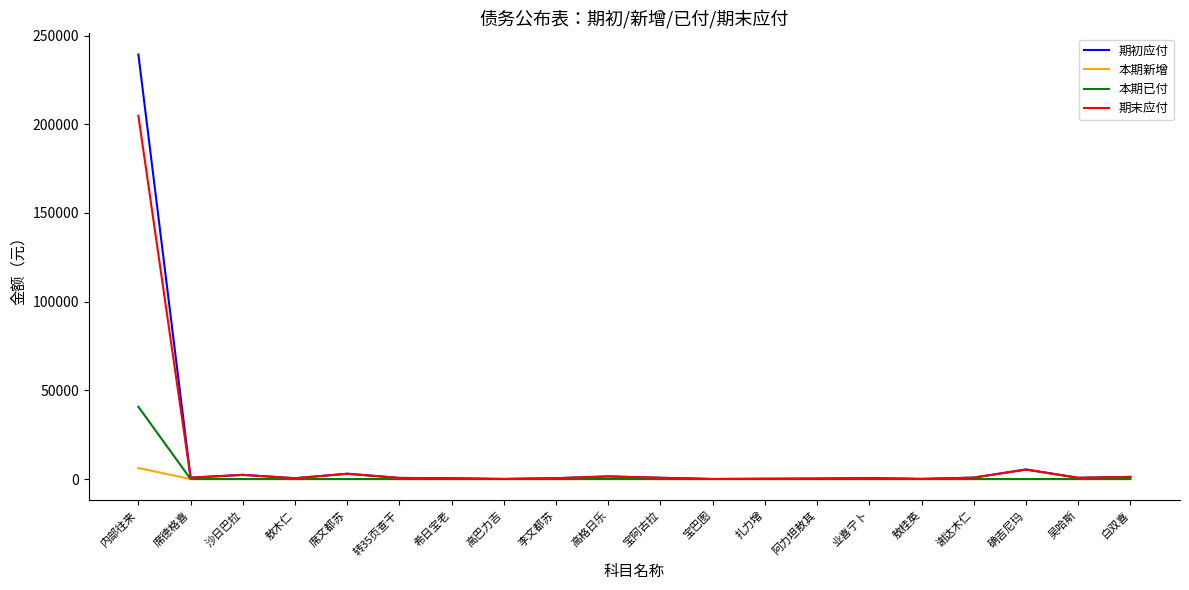

List the series in order of their peak value, lowest first.

本期新增, 本期已付, 期末应付, 期初应付